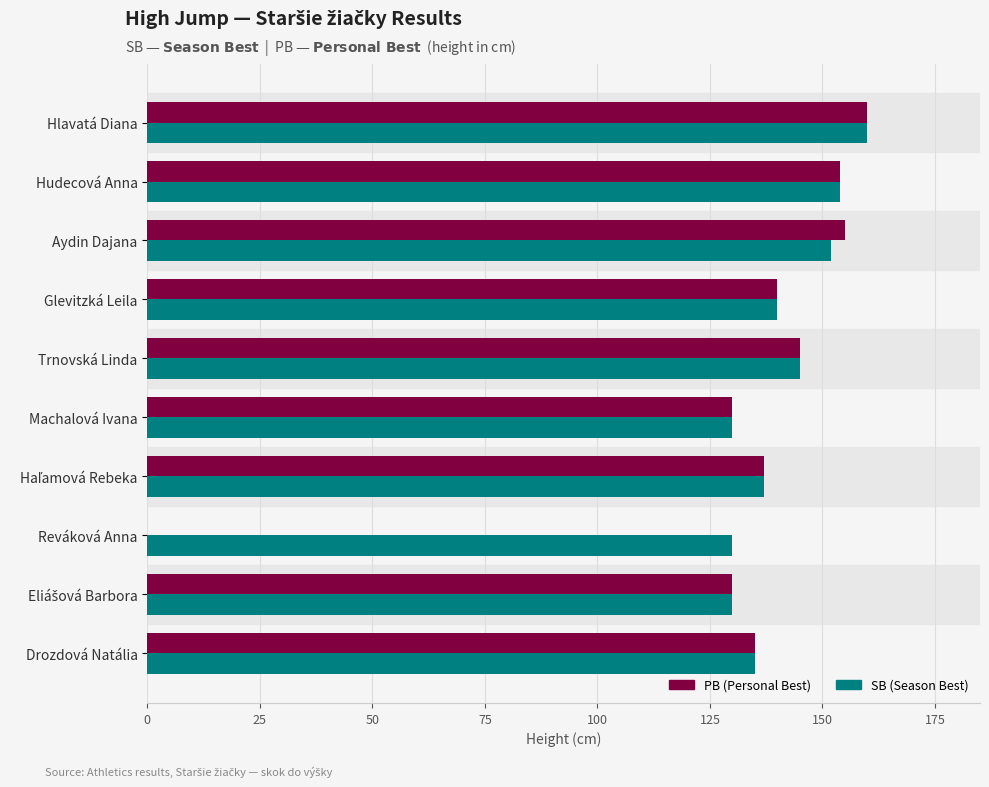

The value of PB (Personal Best) at Machalová Ivana is 83. True or false?

False